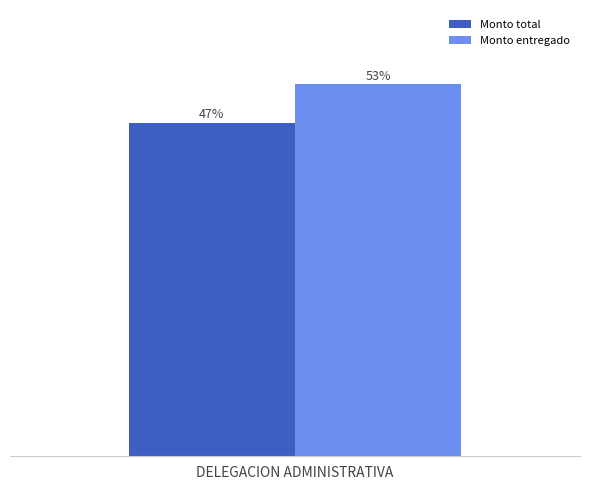

Are the bars horizontal?

No